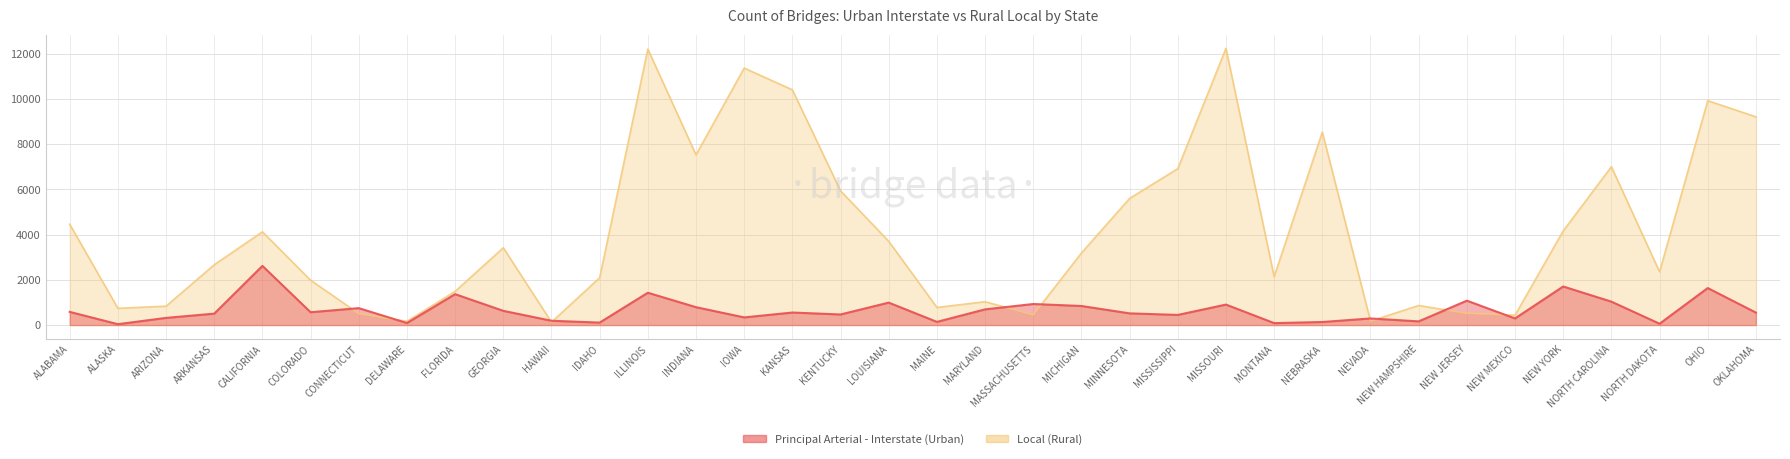

In Local (Rural), how many points are higher than both neighbors (excluding endpoints)?

10